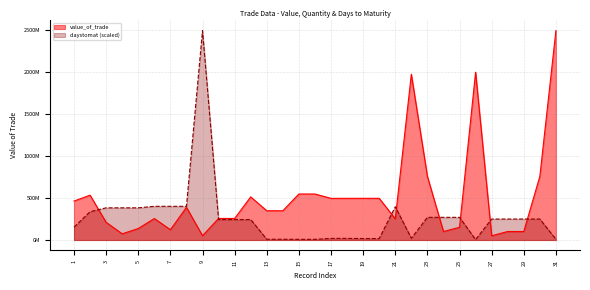

Between which two adjacent categories do value_of_trade and daystomat first intersect?

2 and 3